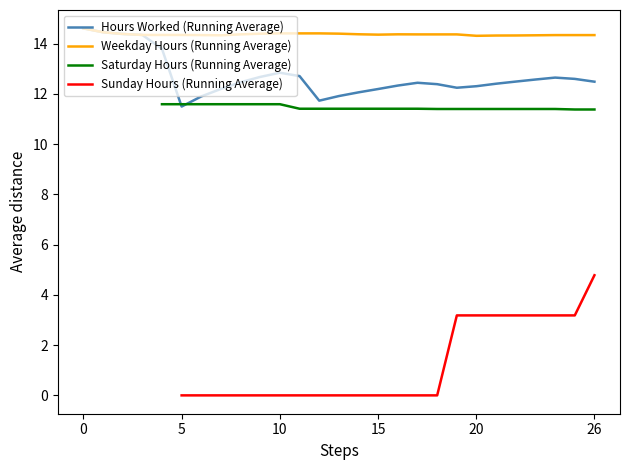

True or false: Hours Worked (Running Average) has a value of 14.6 at 0.

True